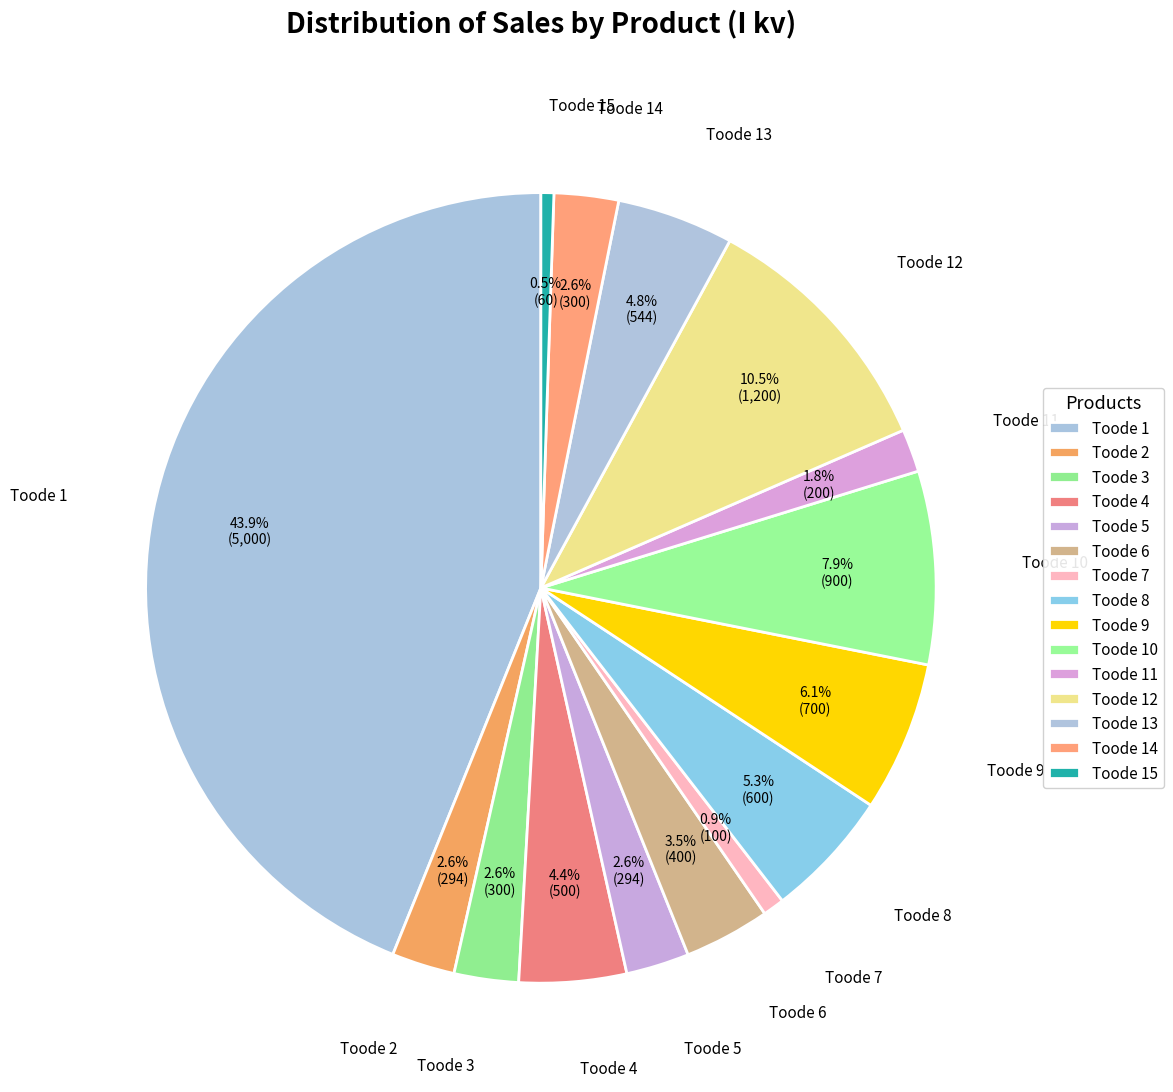

Which has a higher value, Toode 8 or Toode 10?

Toode 10